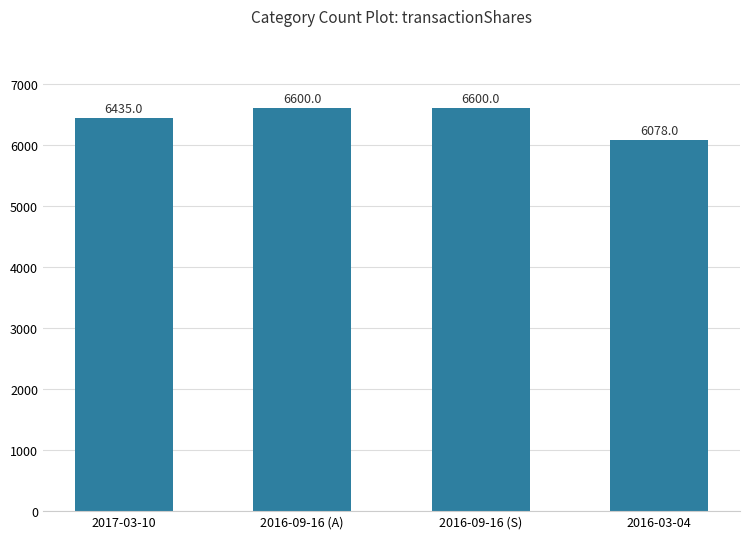

What is the greatest value displayed?

6600